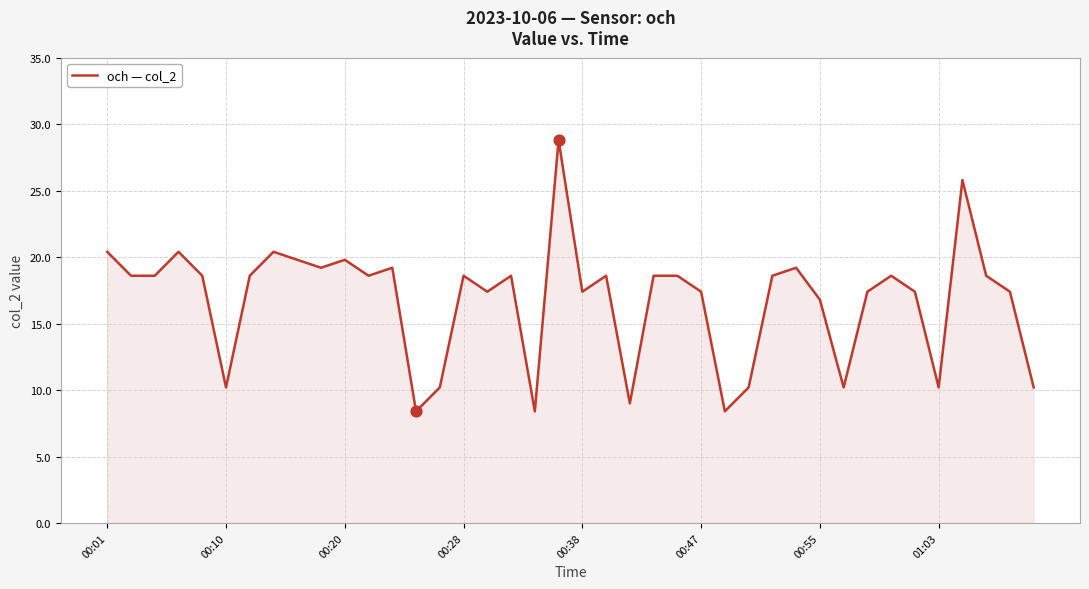

What is the difference between the maximum and minimum values?

20.4